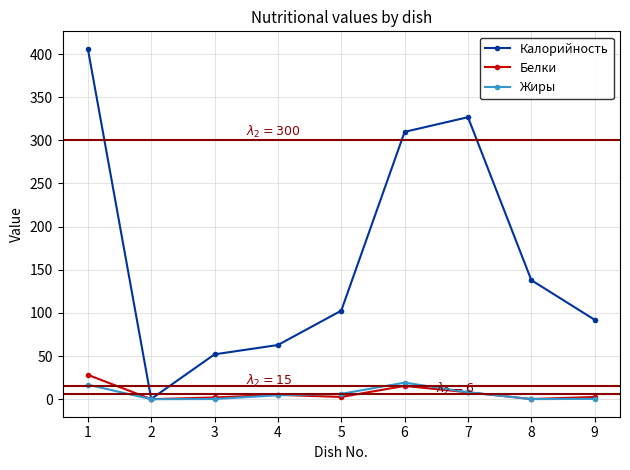

What is the difference between the Калорийность values at 6 and 9?

217.8